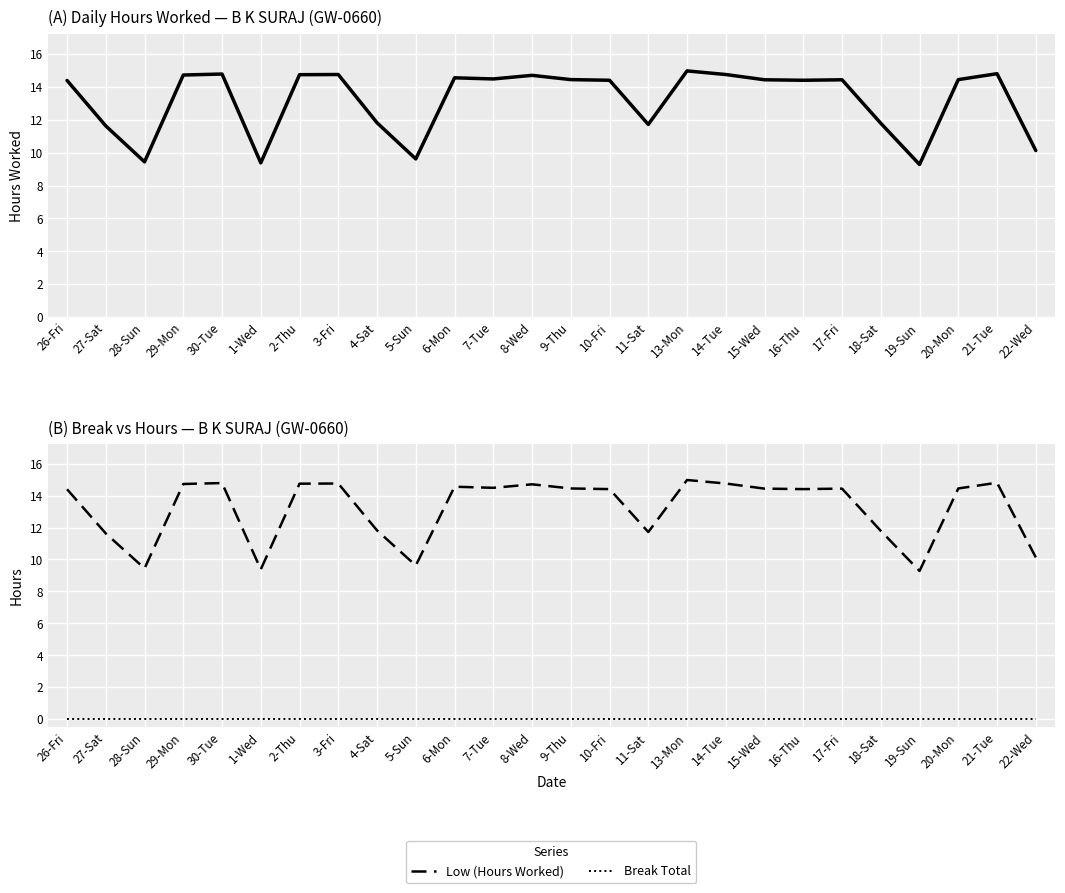

Where is the first local minimum for Low (Hours Worked)?

28-Sun